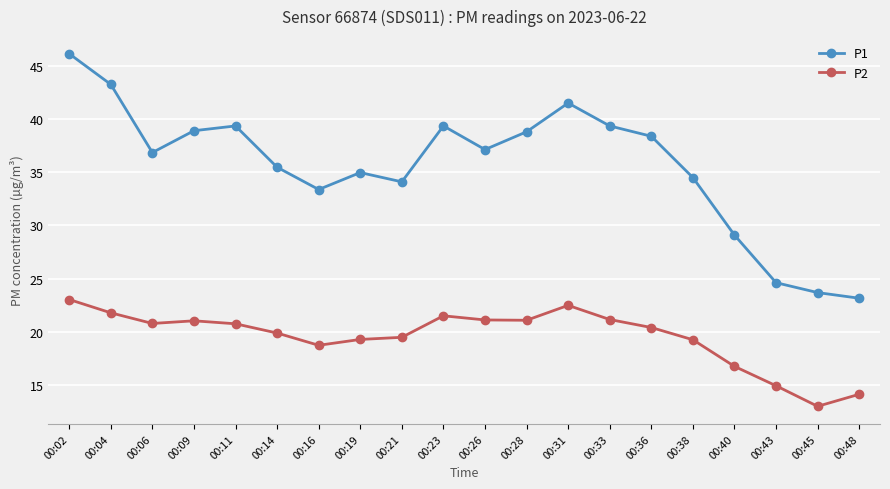

What is the difference between the highest and lowest values at 00:19?

15.7